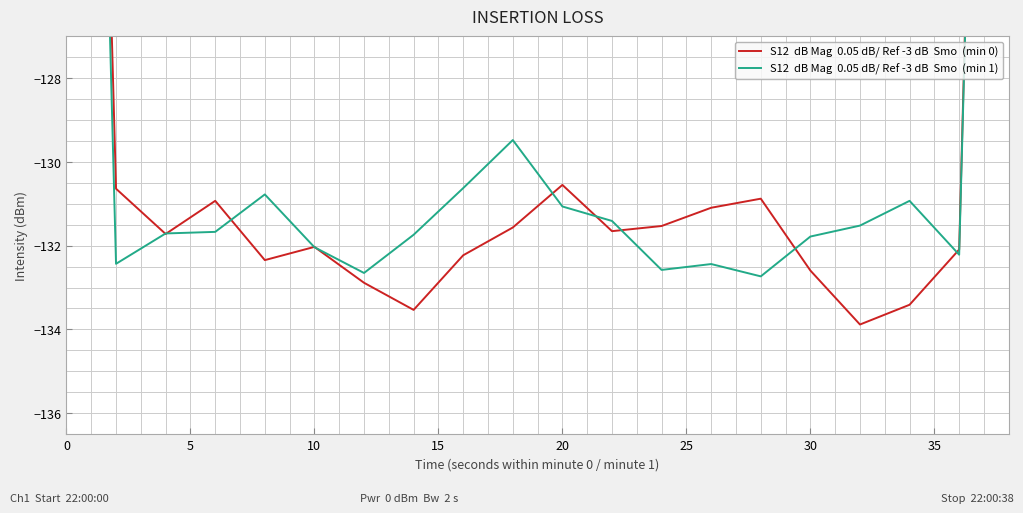

What is the sum of all S12  dB Mag  0.05 dB/ Ref -3 dB  Smo  (min 1) values?

-2546.0